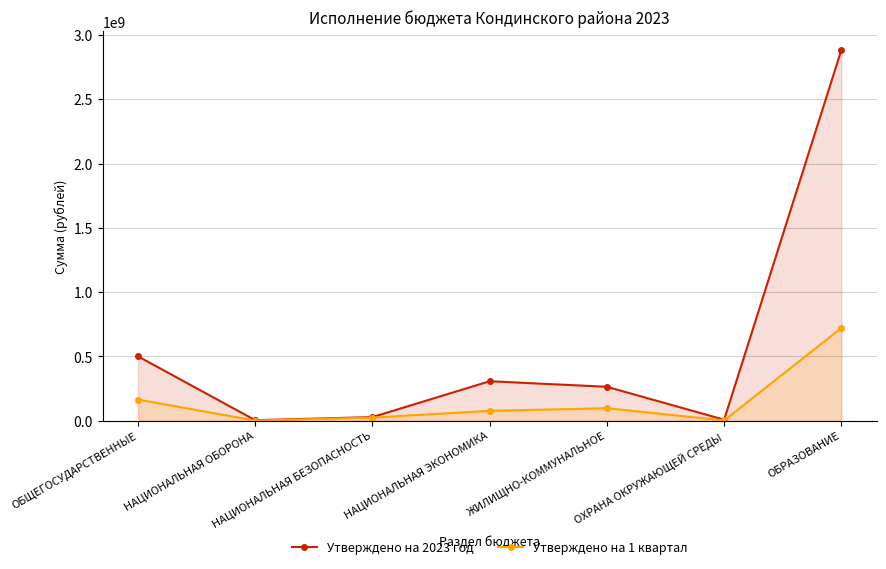

Reading right to left, list all the values displayed in this chart.

Утверждено на 2023 год: 2884313544.7	8148950.0	264081896.1	307292472.4	28387303.5	4162700.0	500941259.4
Утверждено на 1 квартал: 721078386.2	2037237.5	97331390.6	76823118.1	24356914.3	1040675.0	164693130.3